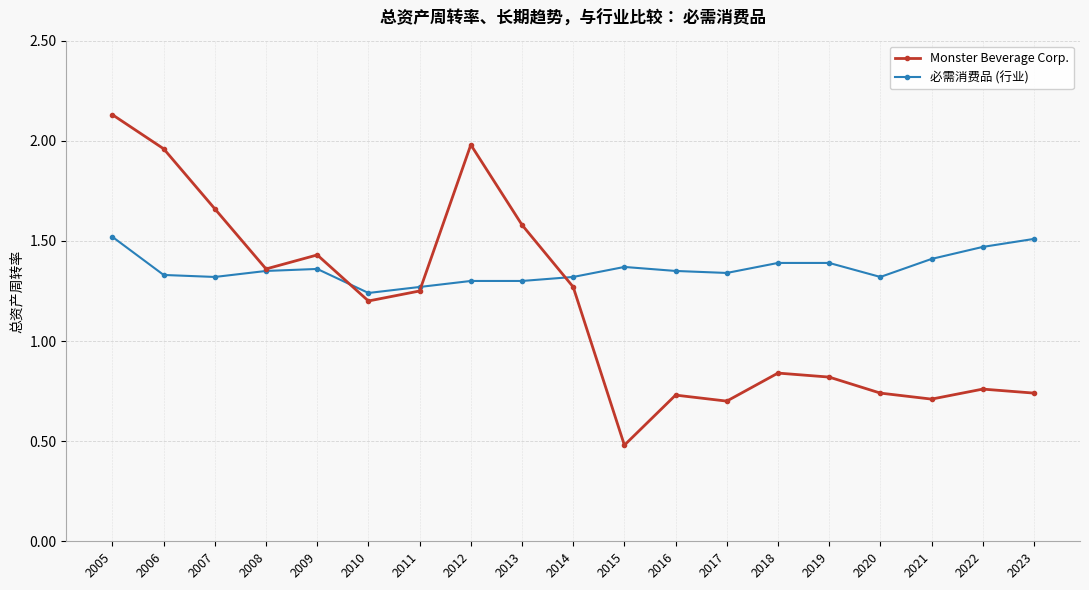

Where is 必需消费品 (行业) nearest to the value 1?

2010